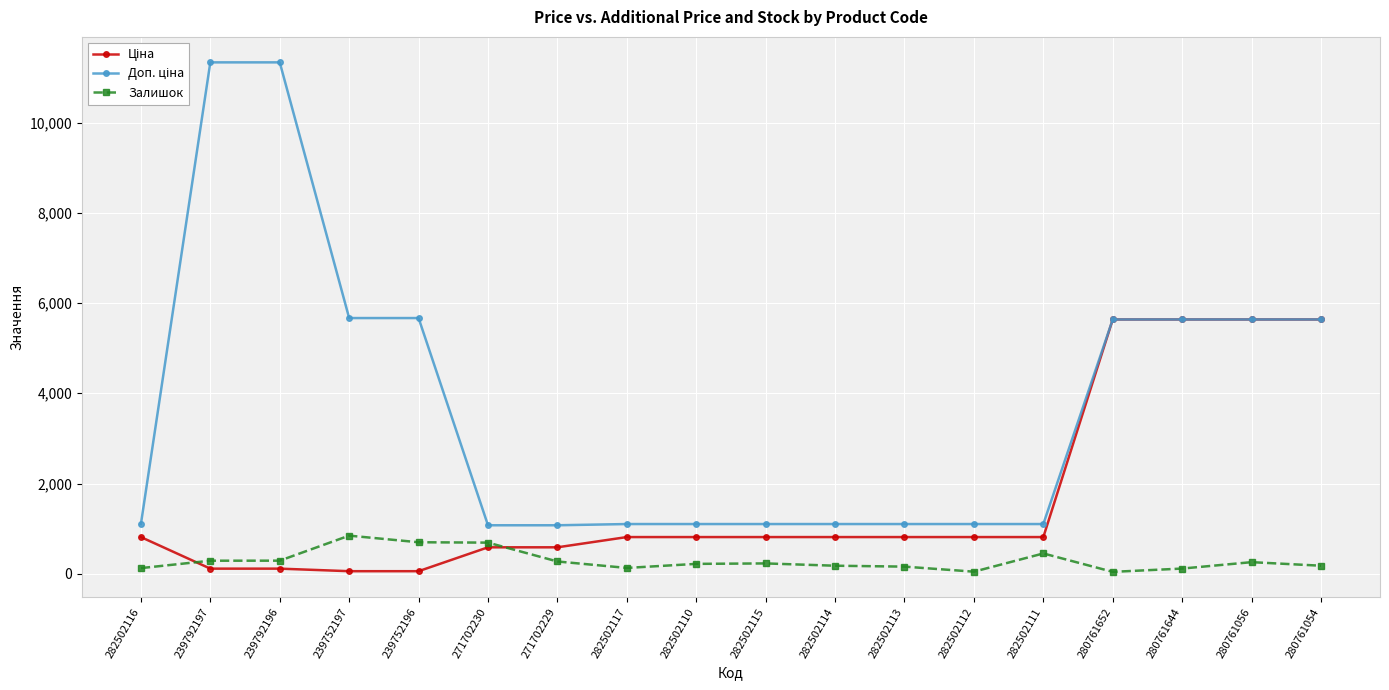

What is the label of the 7th point from the left?

271702229